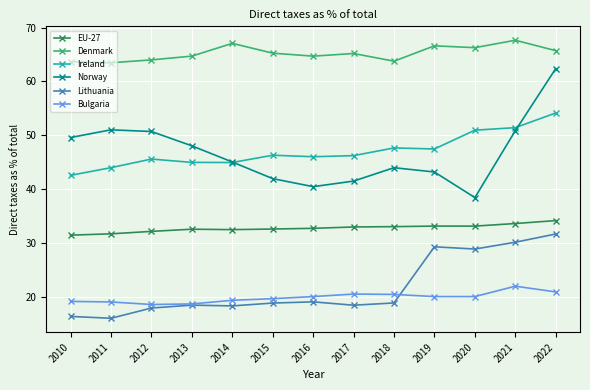

In Norway, how many points are lower than both neighbors (excluding endpoints)?

2